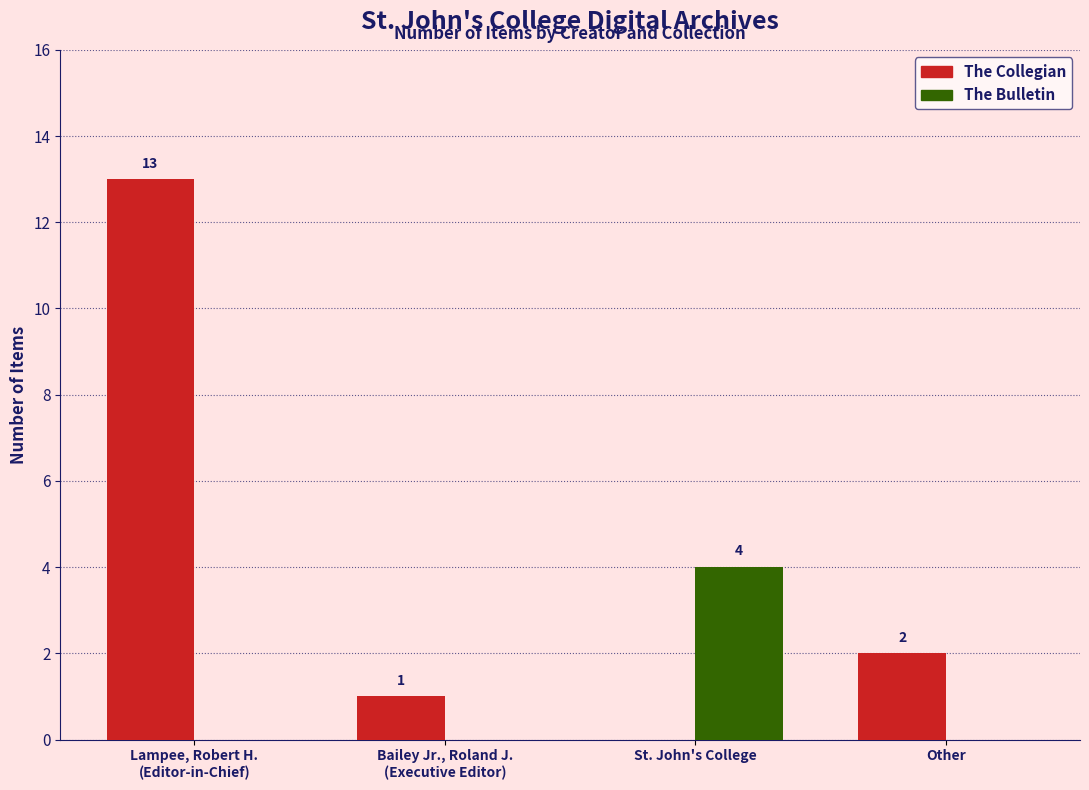

True or false: The Bulletin has a value of 0 at Other.

True